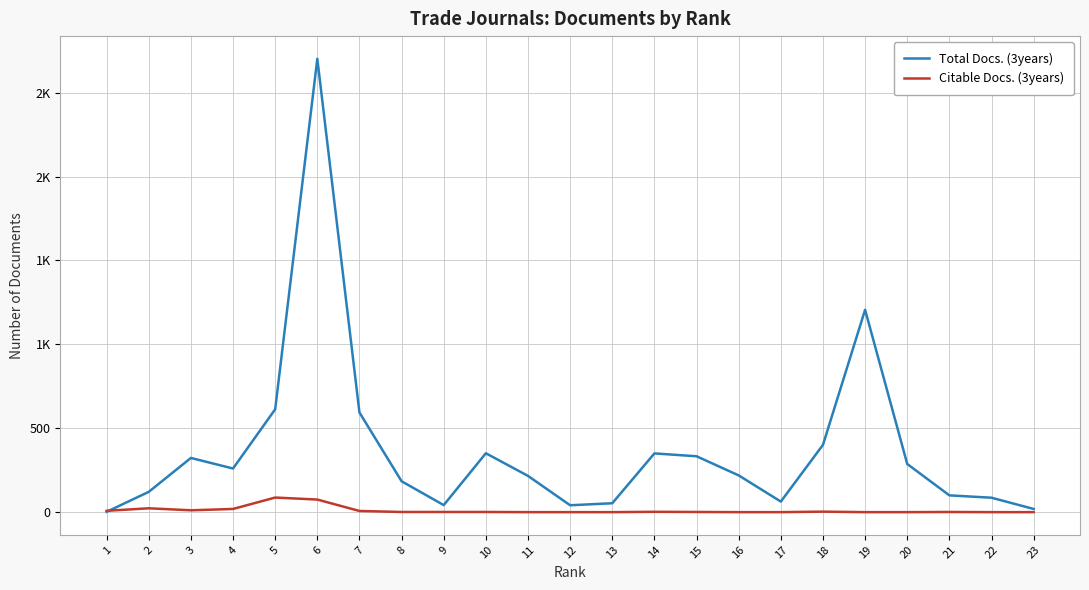

What is the value of the Total Docs. (3years) point at the 2nd from the left?

121